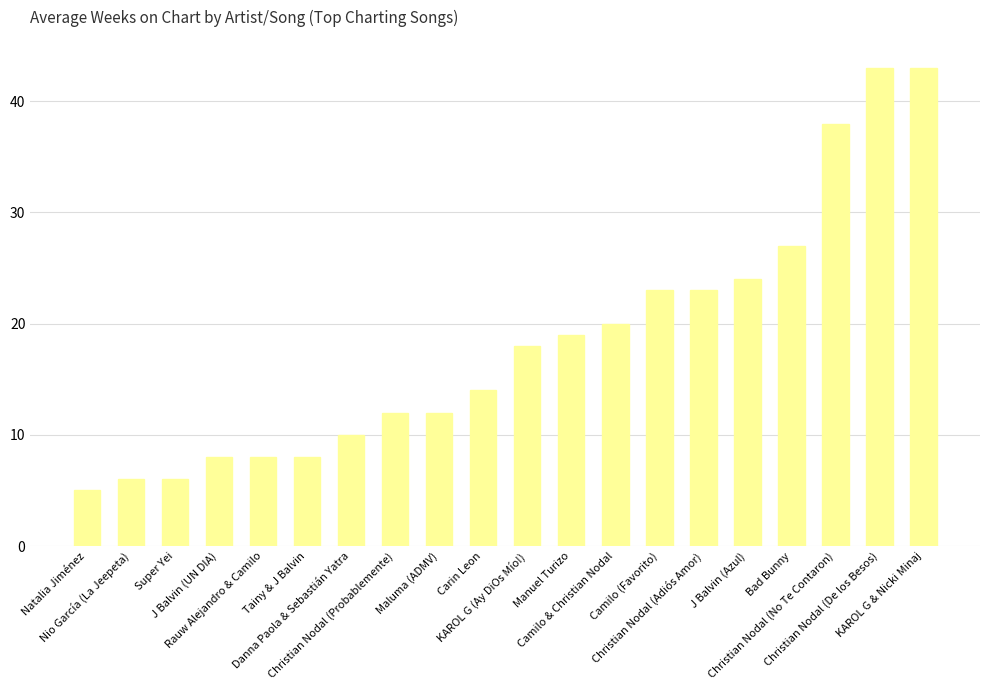

What is the smallest value displayed?

5